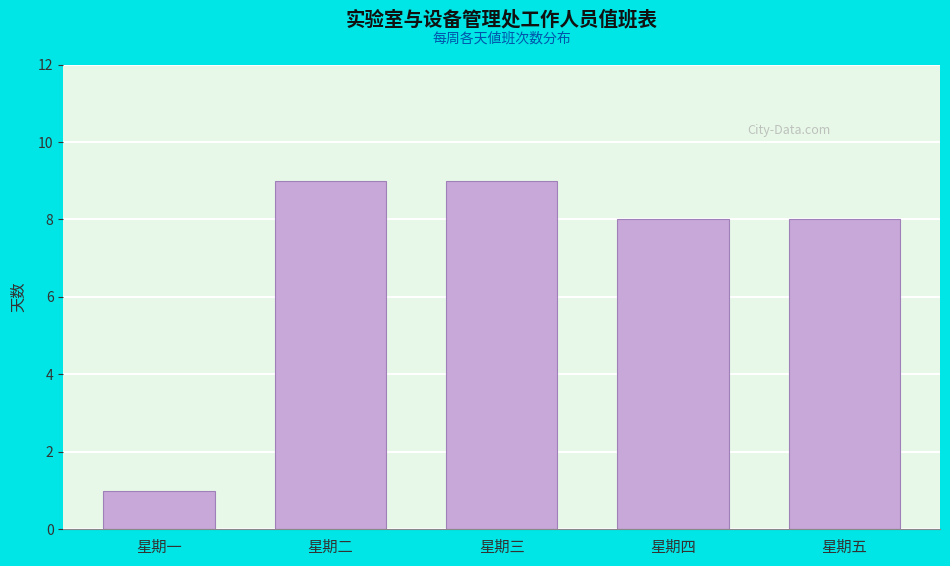

Reading left to right, list all the values displayed in this chart.

1	9	9	8	8